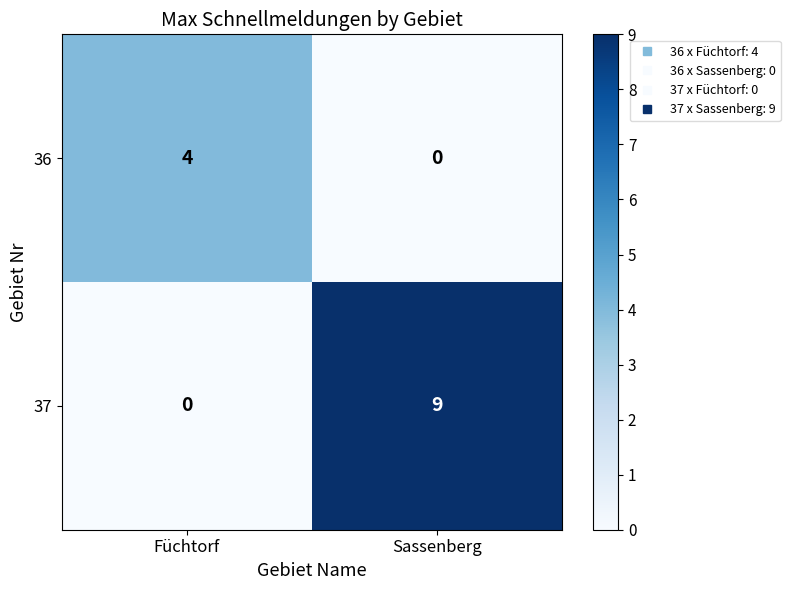

Reading right to left, transcribe all the data shown in this chart.

36: 0	4
37: 9	0